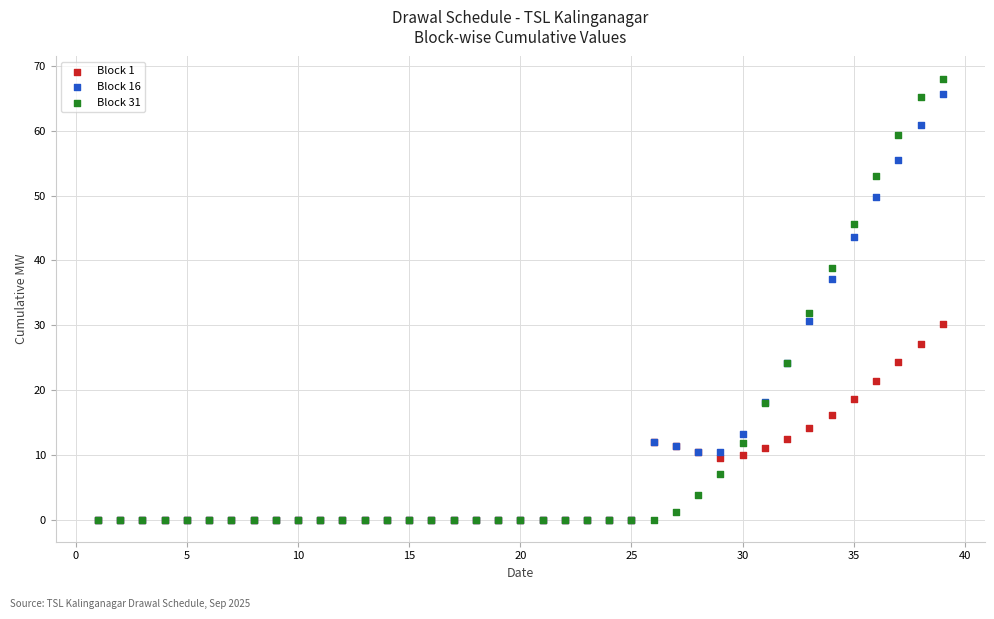

What are all the series names shown in the legend?

Block 1, Block 16, Block 31